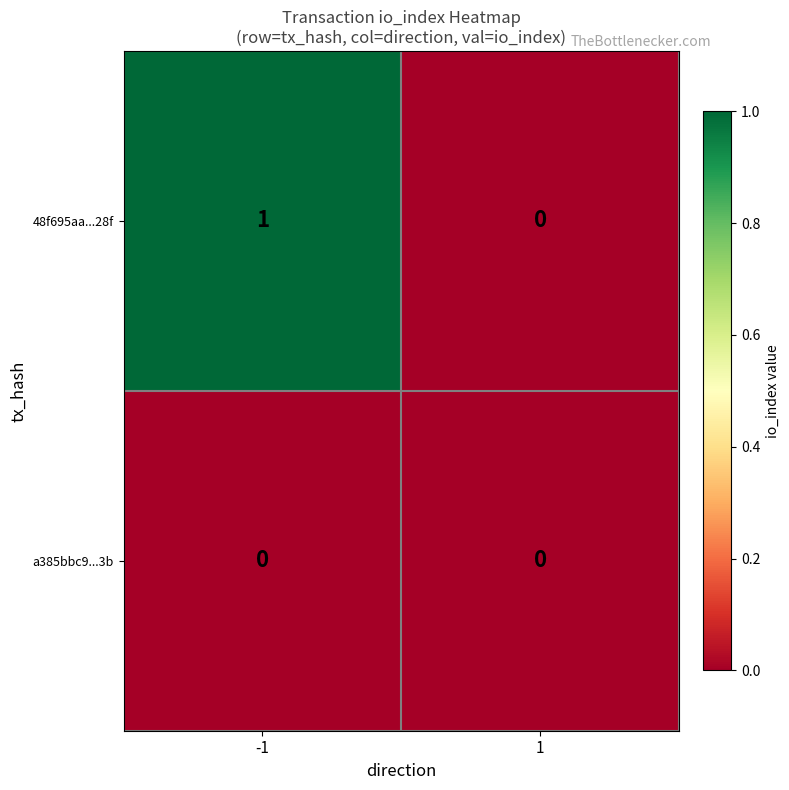

Reading left to right, list all the values displayed in this chart.

48f695aa...28f: 1	0
a385bbc9...3b: 0	0